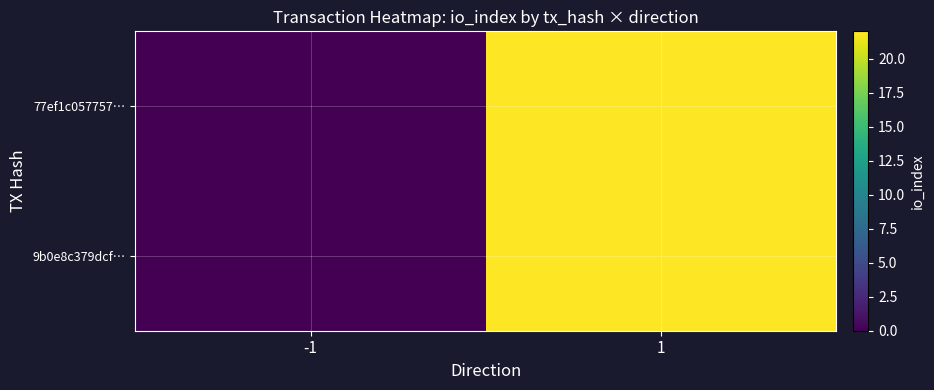

At how many categories does at least one series exceed 1?

1